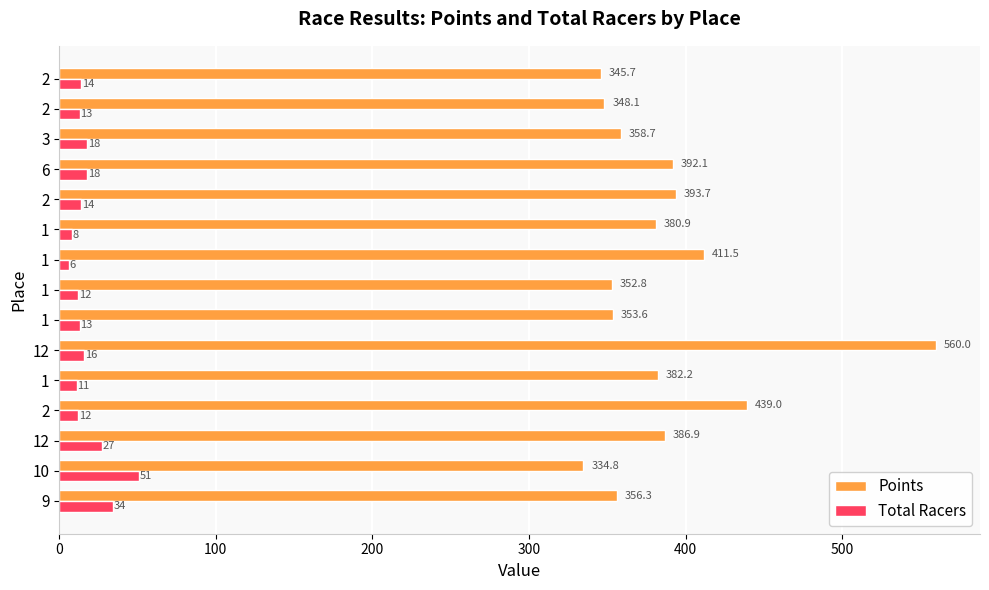

What are all the series names shown in the legend?

Points, Total Racers